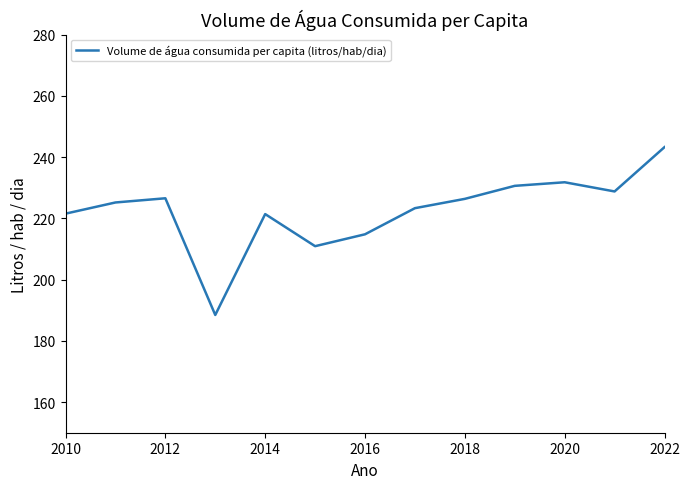

What is the difference between the maximum and minimum values?

54.8